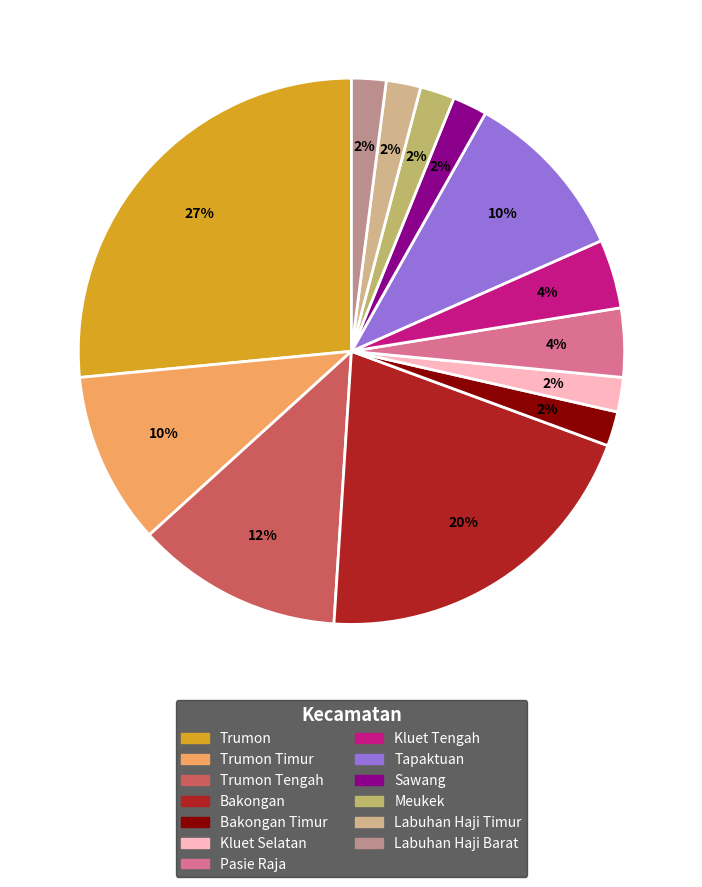

Which category has the smallest portion of the pie?

Bakongan Timur